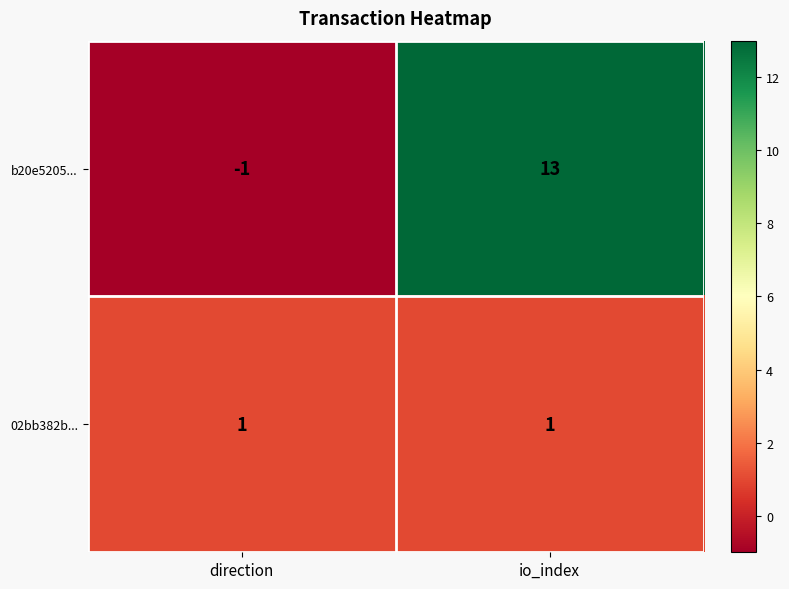

Which category has the highest value in the b20e5205... series?

io_index